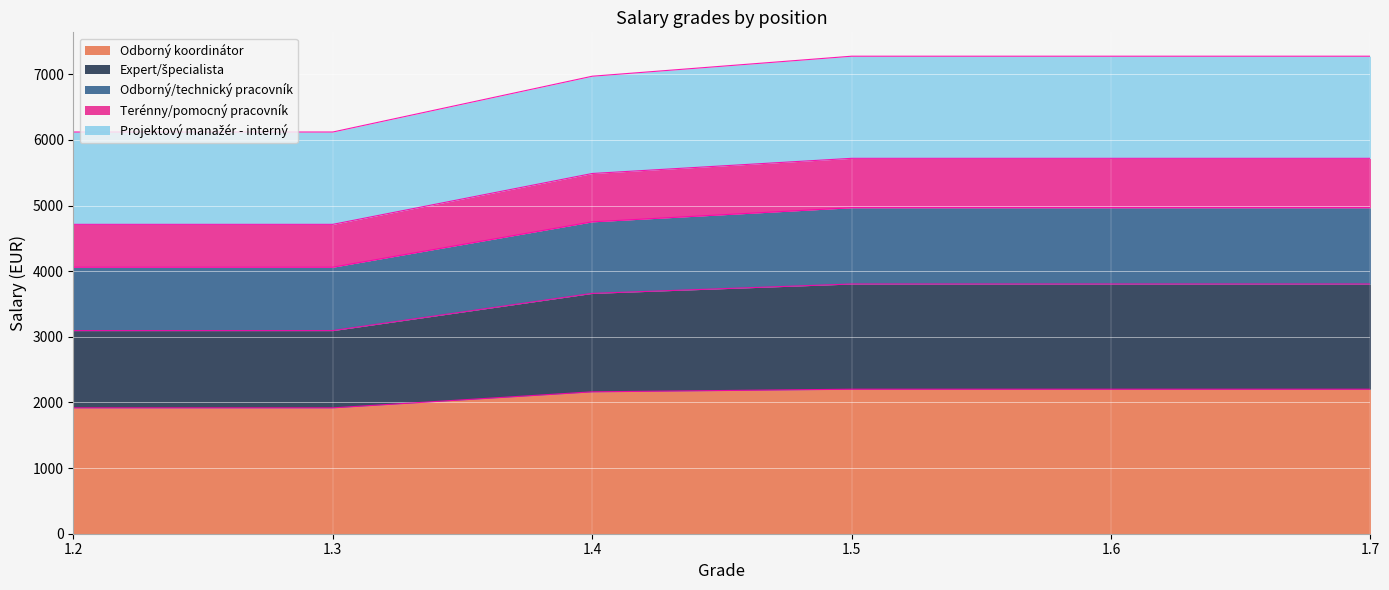

What is the total value across all series at 1.6?

7276